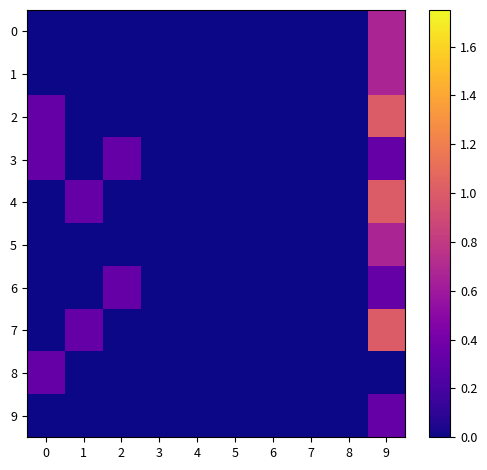

At which category is the sum across all series the highest?

9